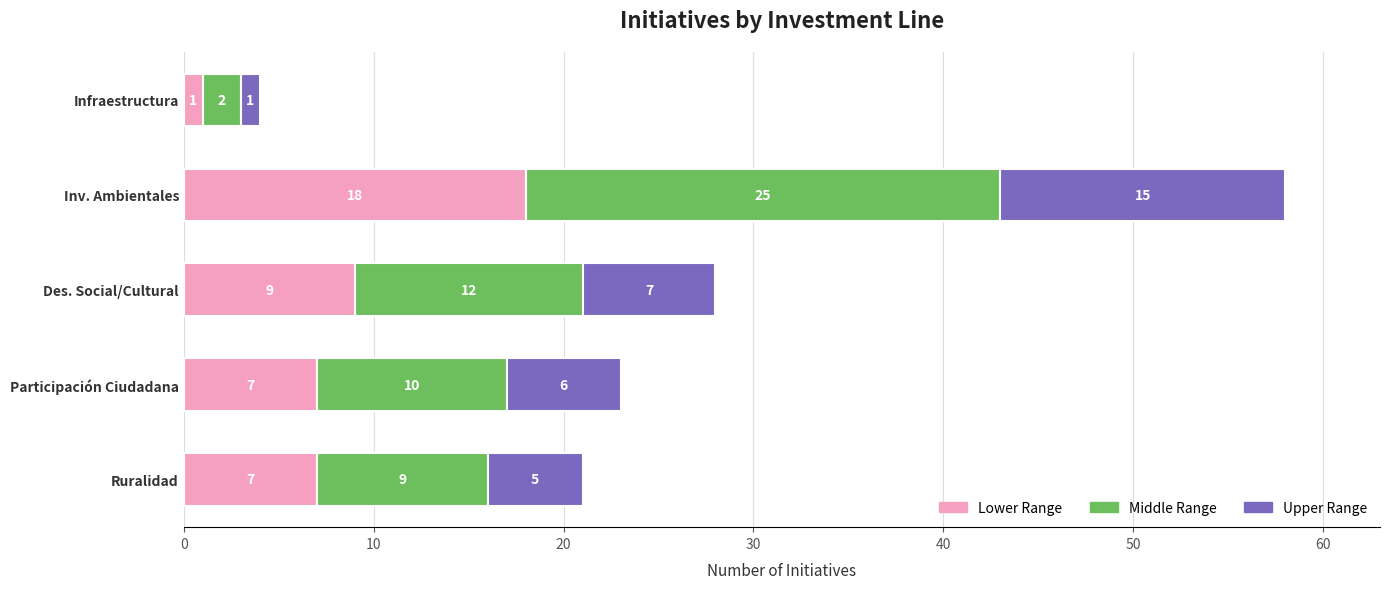

At which category is the sum across all series the highest?

Inv. Ambientales